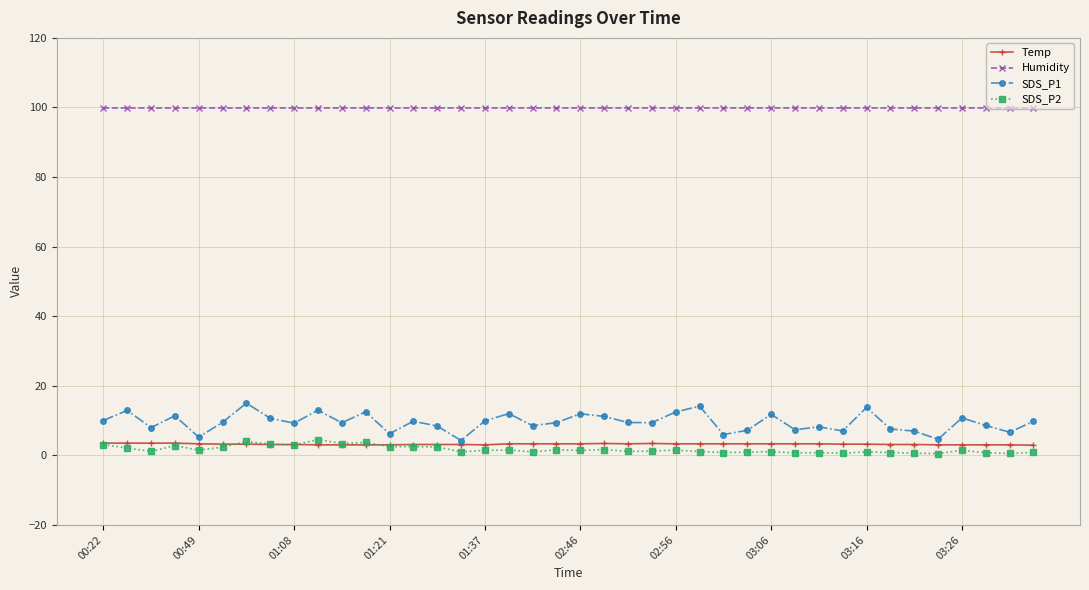

True or false: SDS_P1 has more than 1 points higher than both neighbors.

True